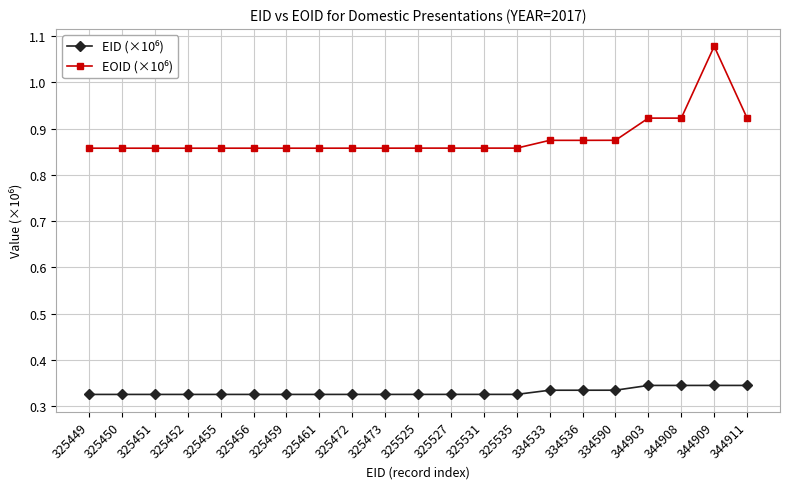

At which category is the sum across all series the highest?

344909